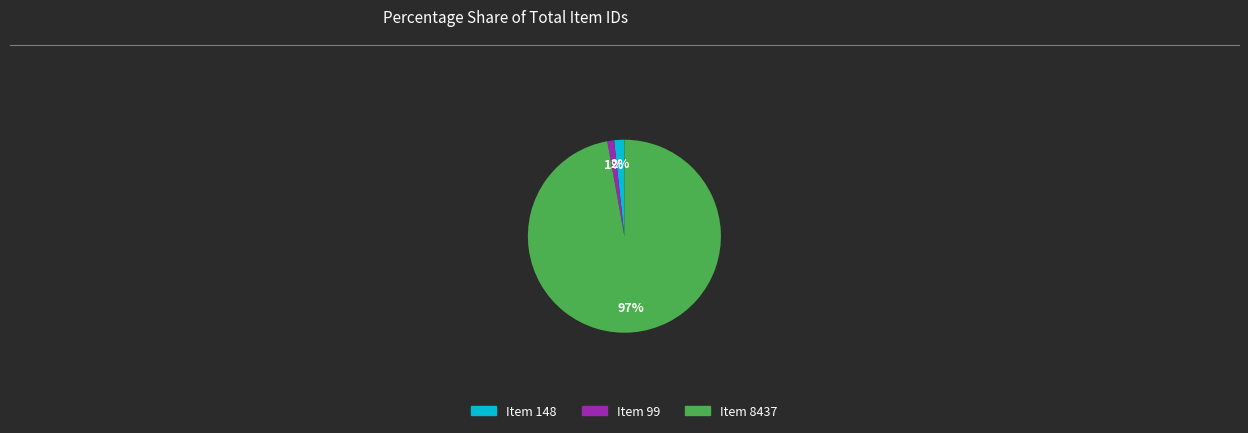

How many slices are in this pie chart?

3